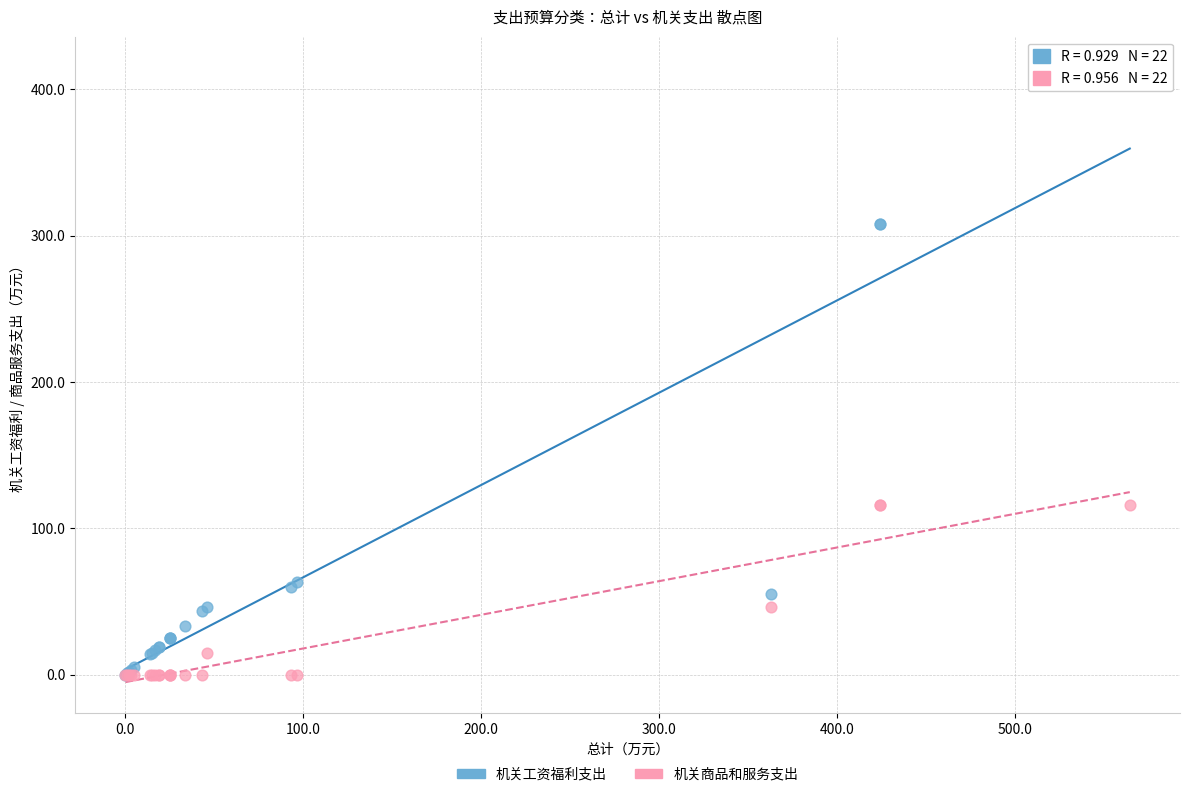

Which series has the widest spread of Y values?

机关工资福利支出